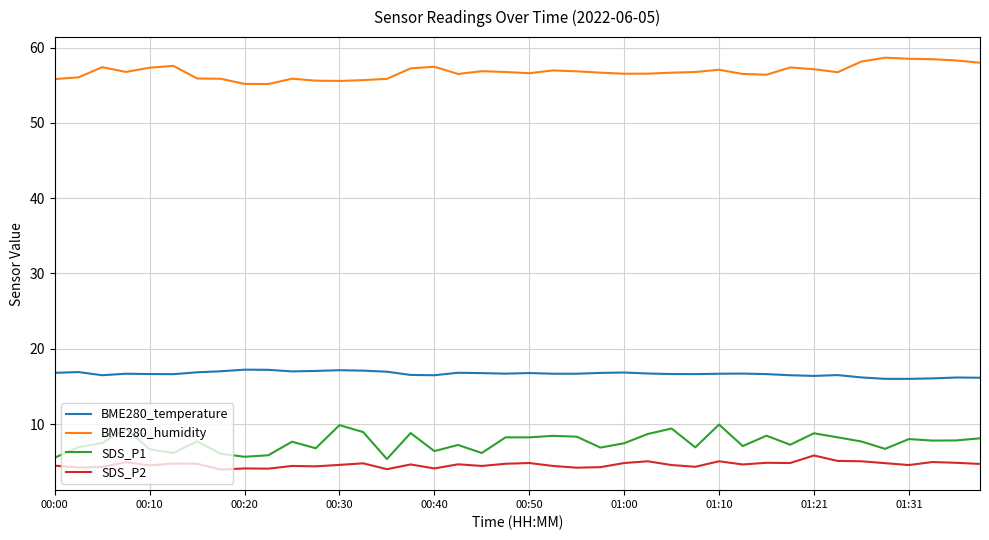

List the series in order of their peak value, lowest first.

SDS_P2, SDS_P1, BME280_temperature, BME280_humidity